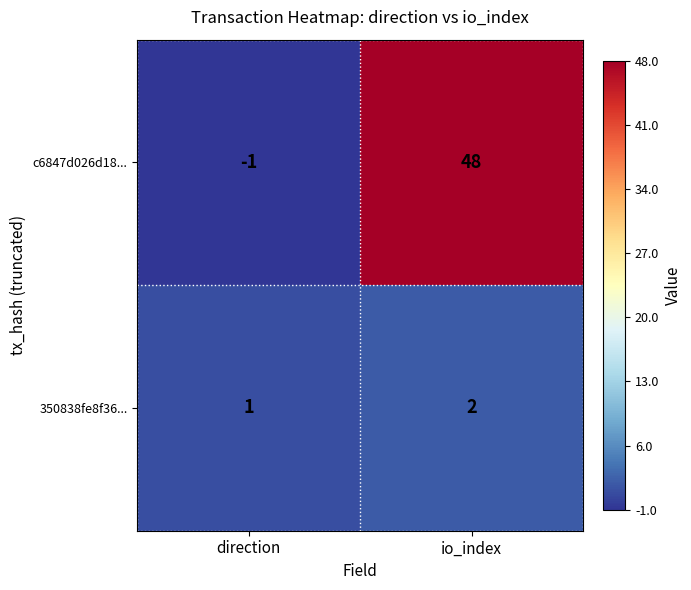

What is the sum of the c6847d026d18... values at direction and io_index?

47